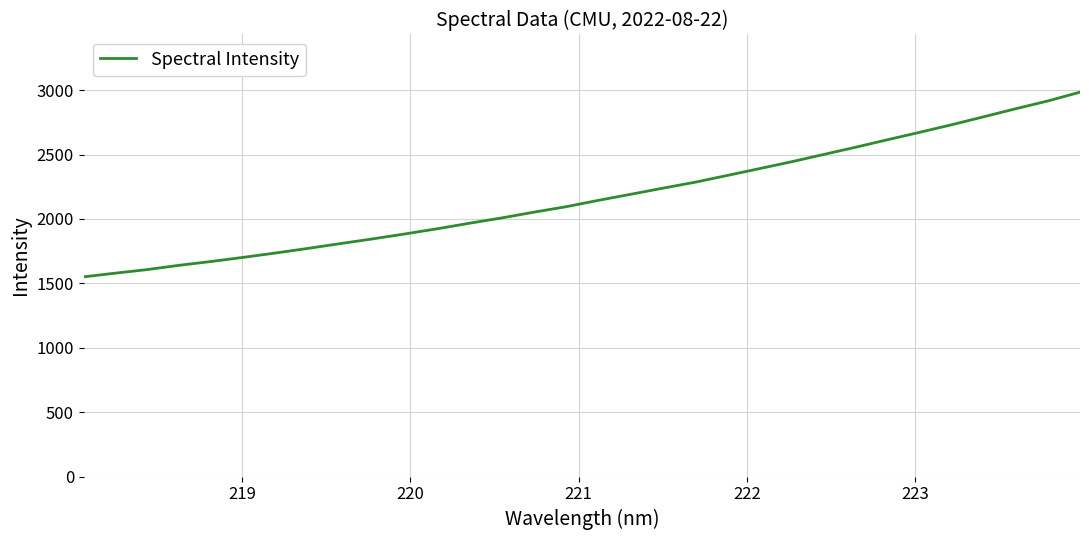

What is the maximum value shown in the chart?

2984.6